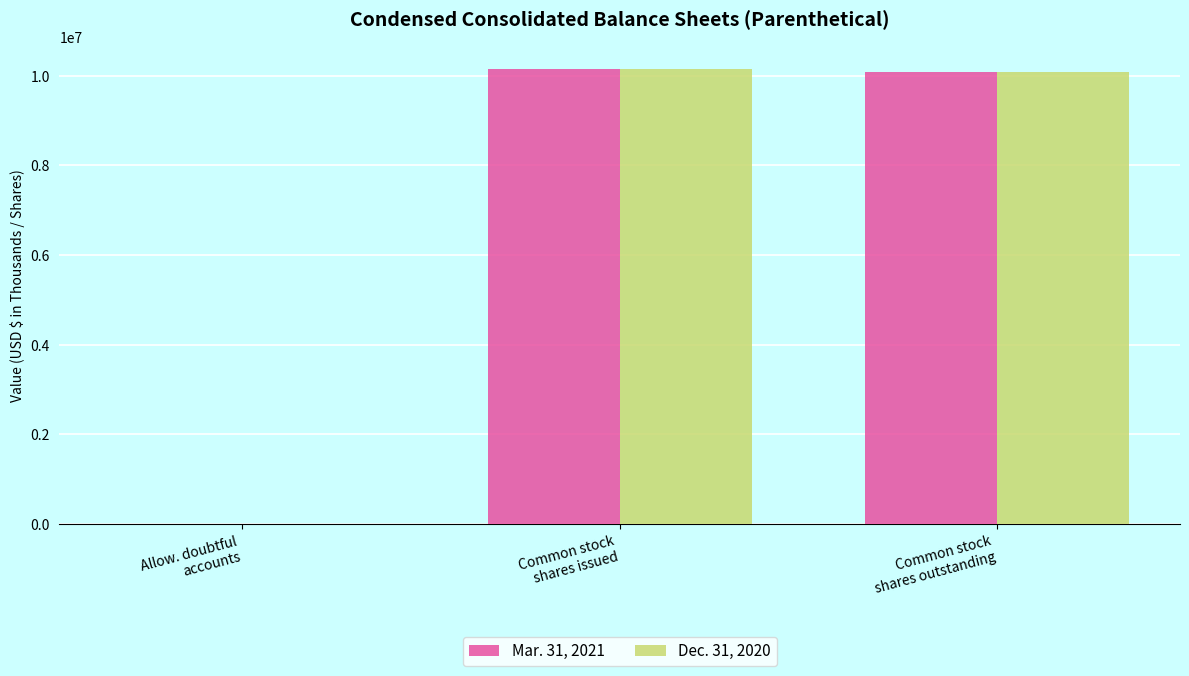

What is the maximum value shown in the chart?

10153633